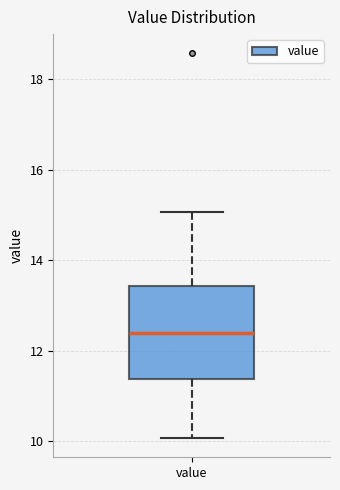

Where is the upper edge of the box for value on the y-axis? The values are not printed on the chart, so give them approximately, as read against the axis.

13.4